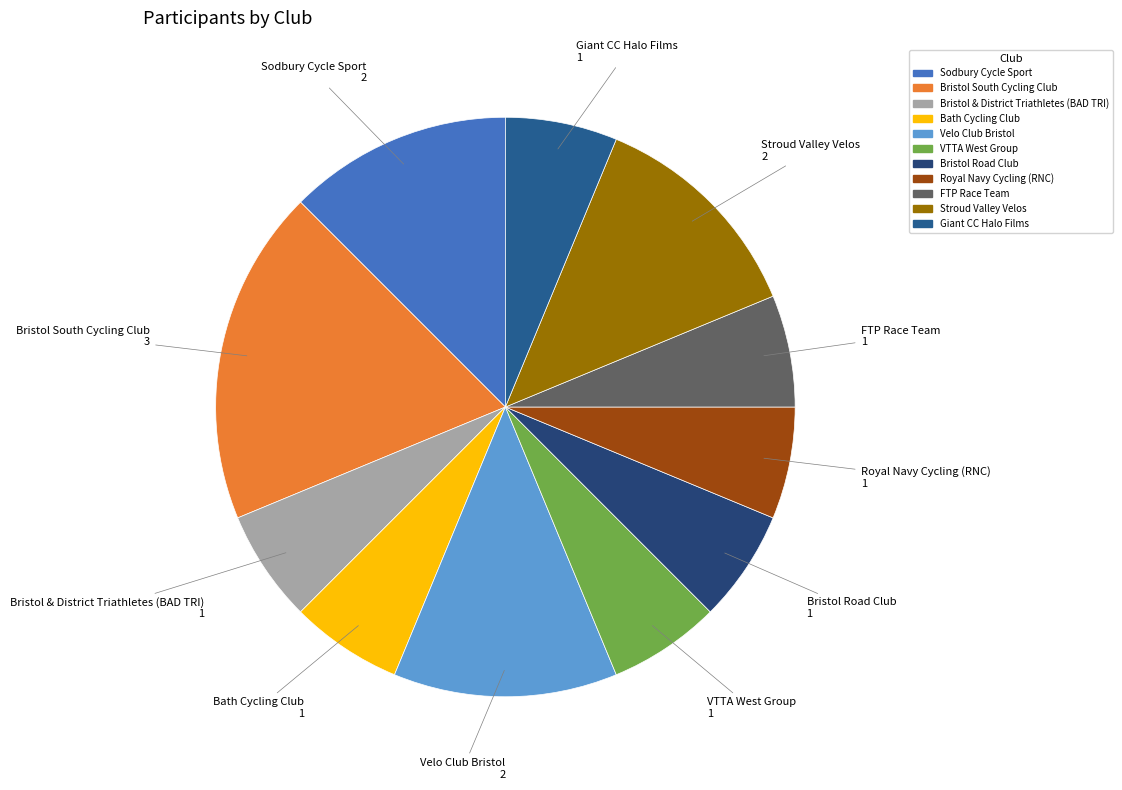

Which has a higher value, Velo Club Bristol or Bristol & District Triathletes (BAD TRI)?

Velo Club Bristol